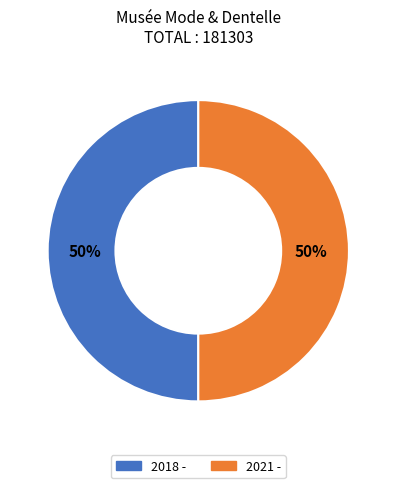

What is the ratio of the value at 2021 - to the value at 2018 -?

1.0